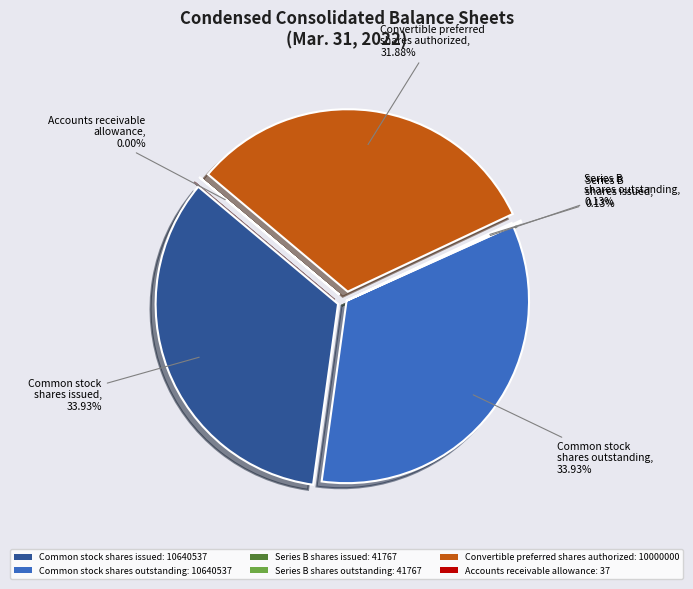

Does Common stock shares issued represent more than half of the total?

No